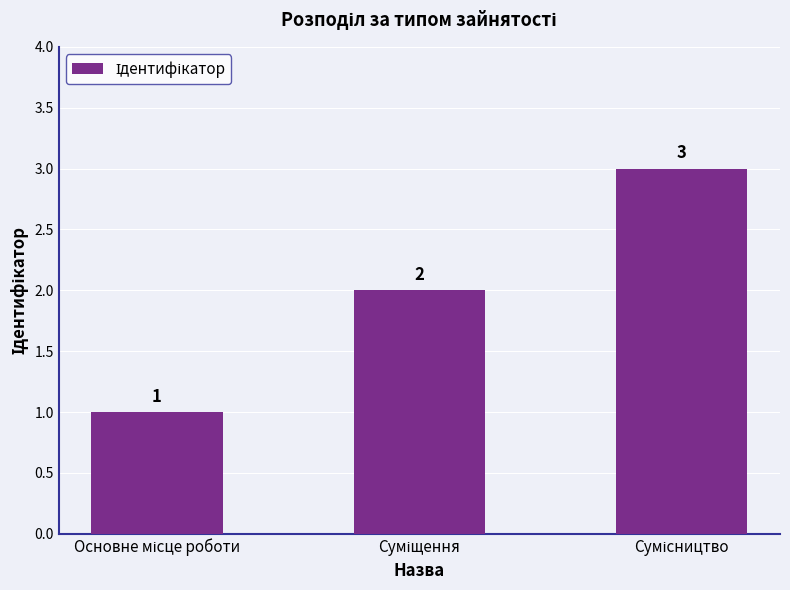

What is the greatest value displayed?

3